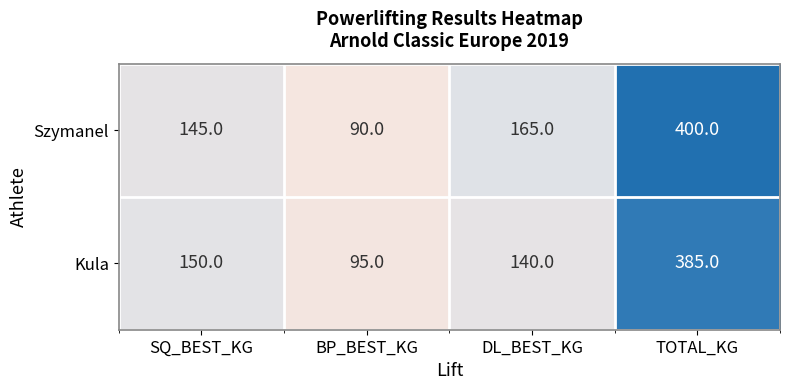

Which series has the largest total across all categories?

Szymanel